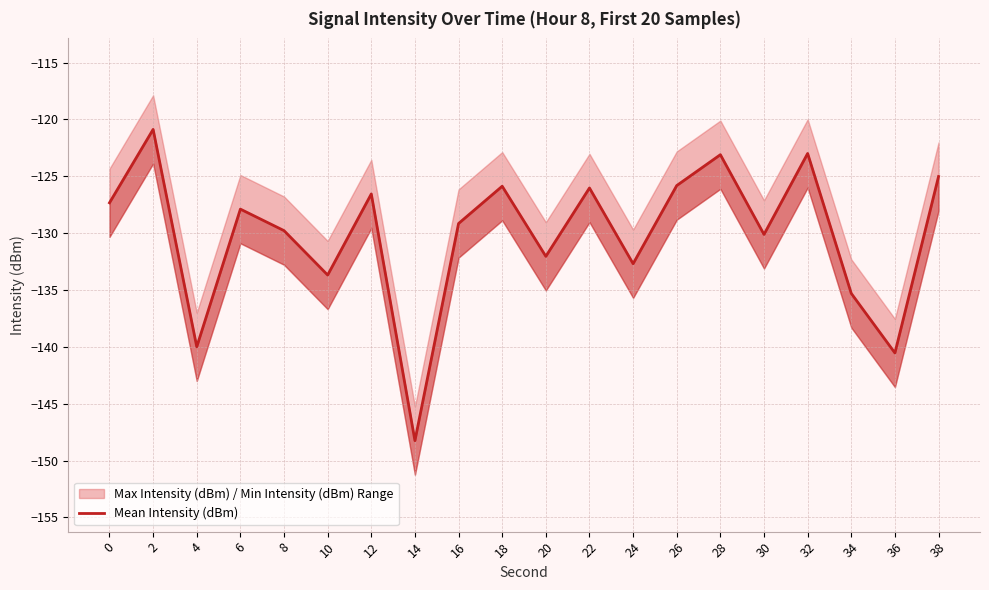

What is the minimum value shown in the chart?

-148.2